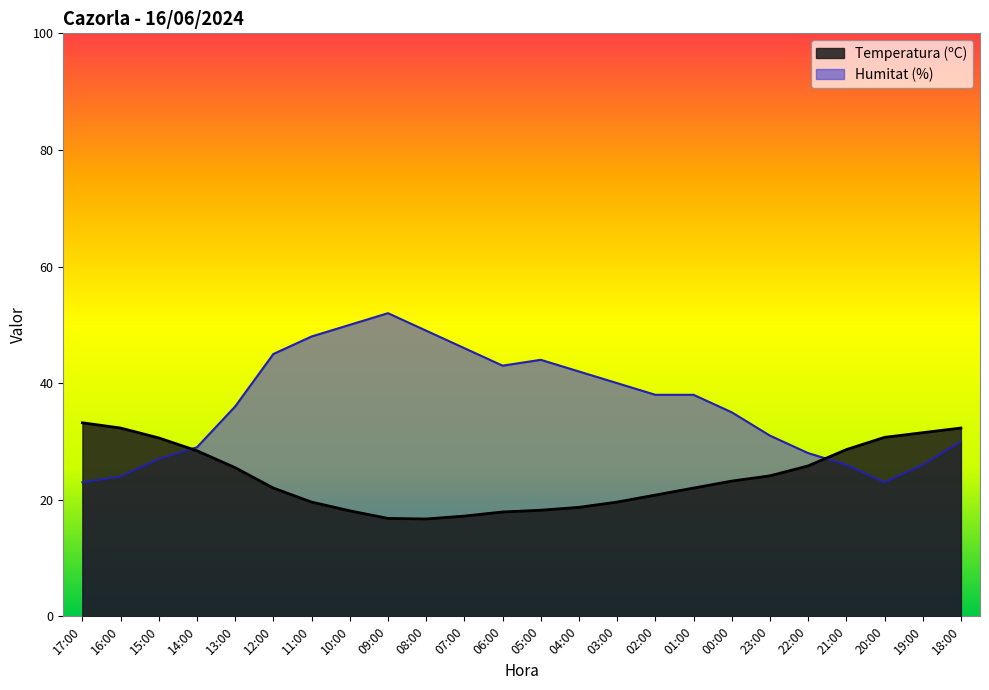

How many interior local valleys does the Humitat (%) series have?

2